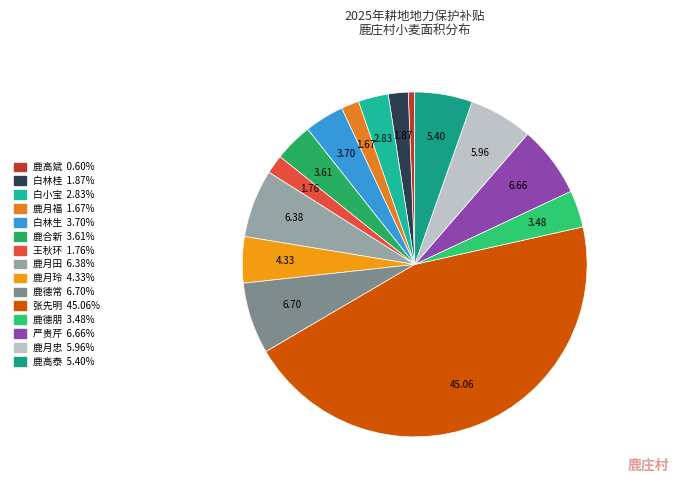

Is it true that 白林桂 is 2% of the pie?

True